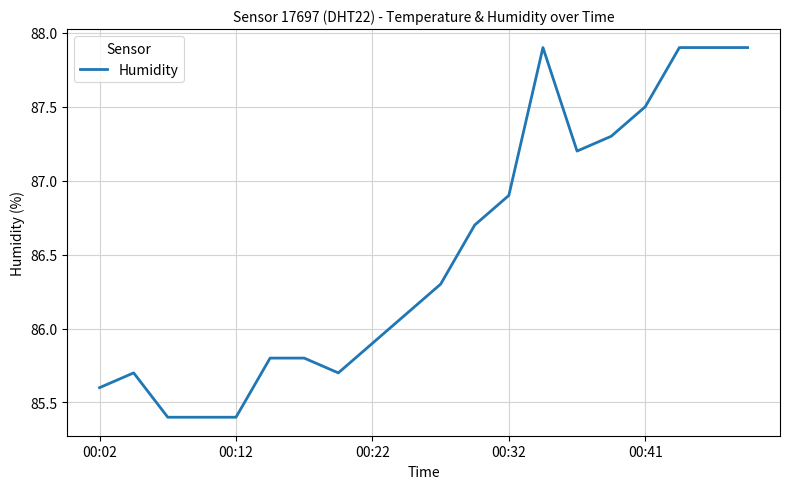

Does the chart display data point markers on the line(s)?

No